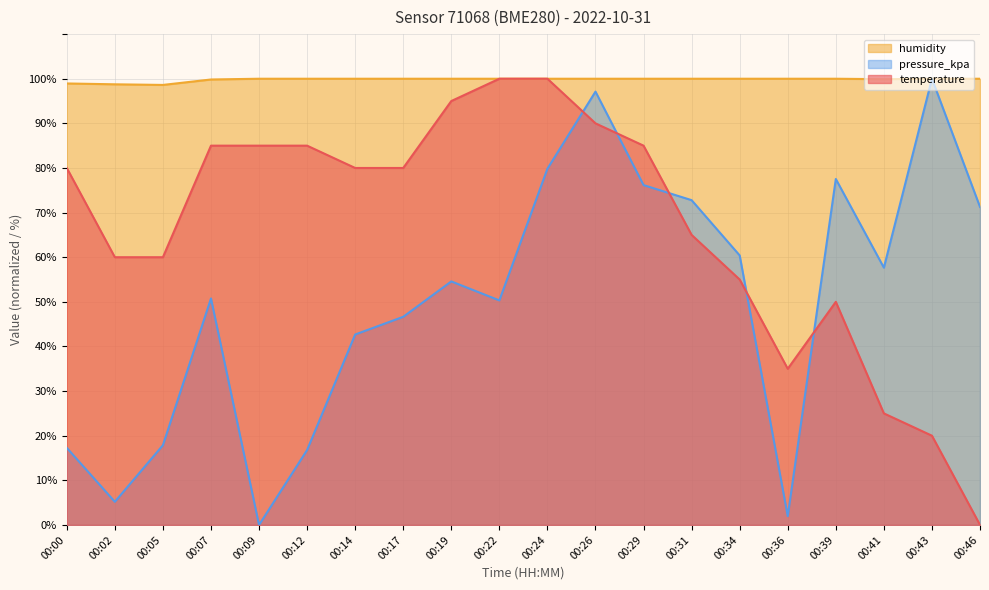

Reading left to right, extract all data points from this chart.

temperature: 80.0	60.0	60.0	85.0	85.0	85.0	80.0	80.0	95.0	100.0	100.0	90.0	85.0	65.0	55.0	35.0	50.0	25.0	20.0	0.0
humidity: 98.9	98.8	98.6	99.8	100.0	100.0	100.0	100.0	100.0	100.0	100.0	100.0	100.0	100.0	100.0	100.0	100.0	99.9	100.0	100.0
pressure_kpa: 17.3	5.2	17.9	50.8	0.0	16.8	42.7	46.6	54.6	50.3	79.8	97.1	76.2	72.8	60.4	2.0	77.5	57.7	100.0	71.3